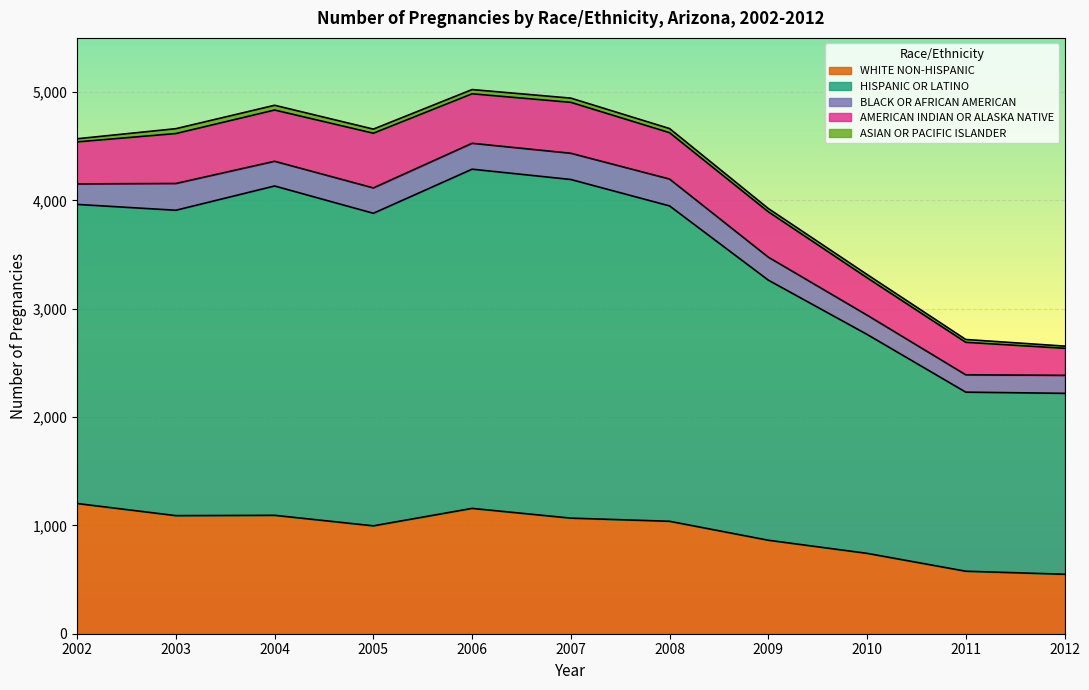

At which category is the sum across all series the highest?

2006